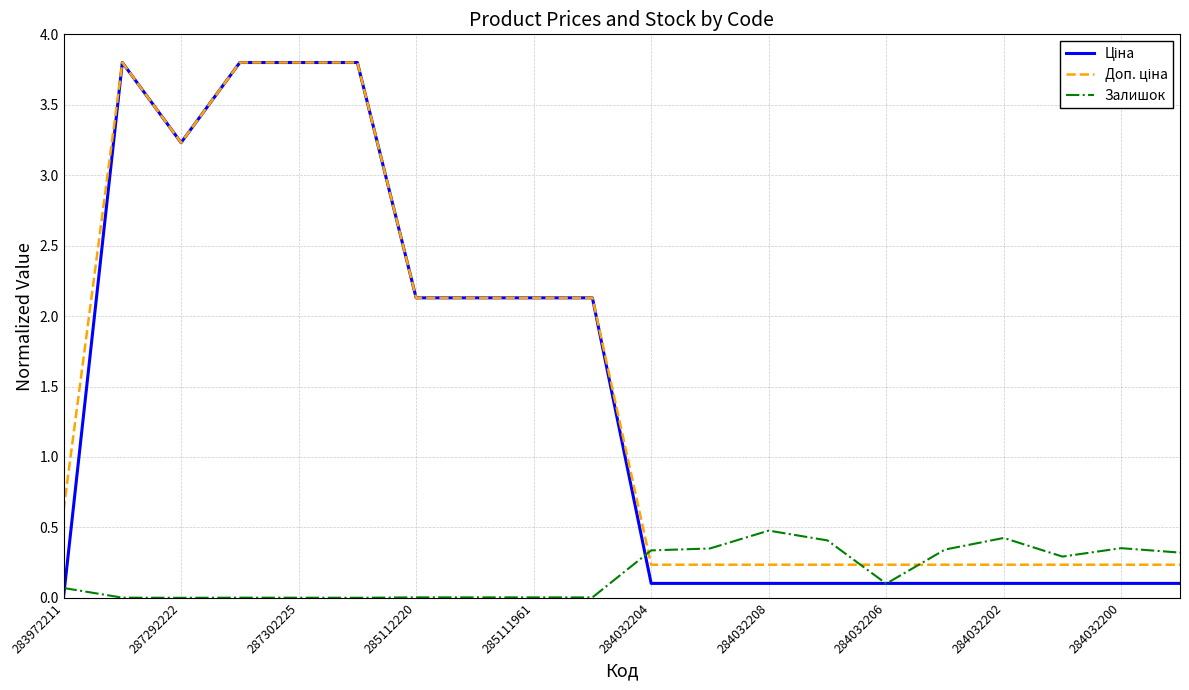

What is the greatest value displayed?

3.8